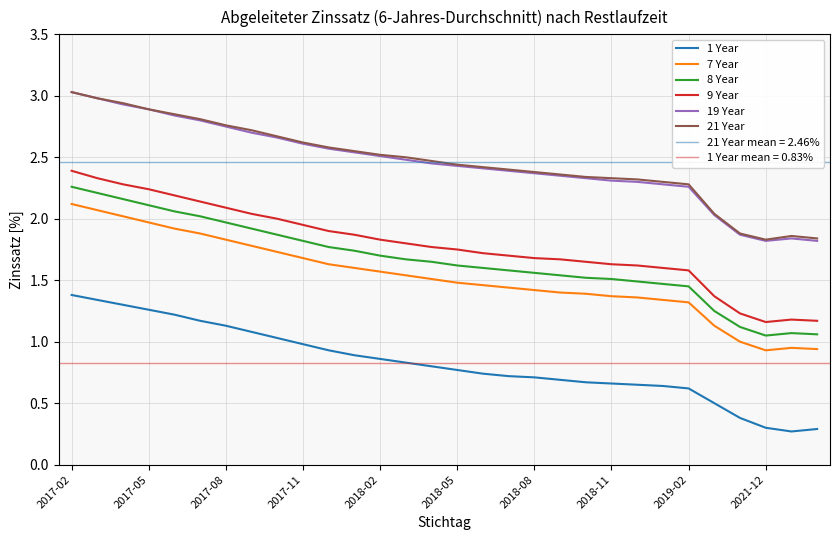

What is the maximum value shown in the chart?

3.0